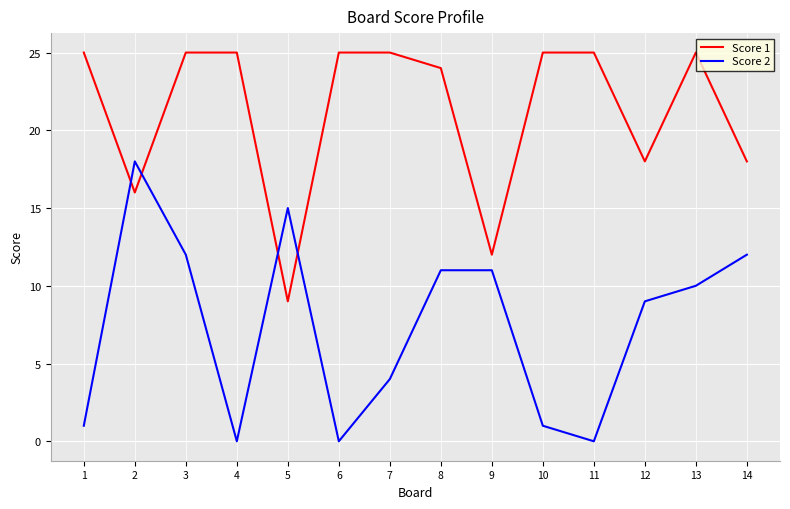

What is the sum of the Score 1 values at 5 and 6?

34